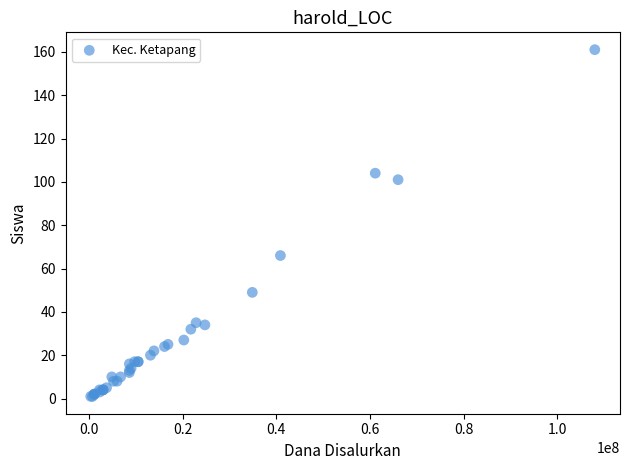

What Y value in the scatter plot is closest to 81?

66